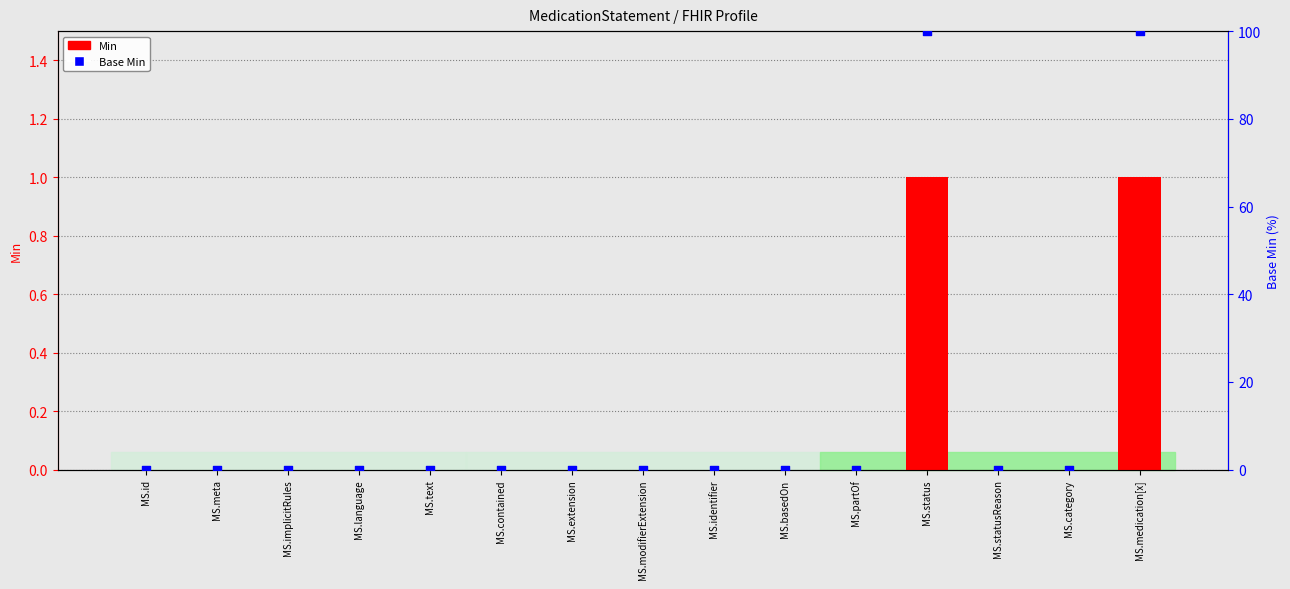

Which series has the largest Y range (max minus min)?

Base Min